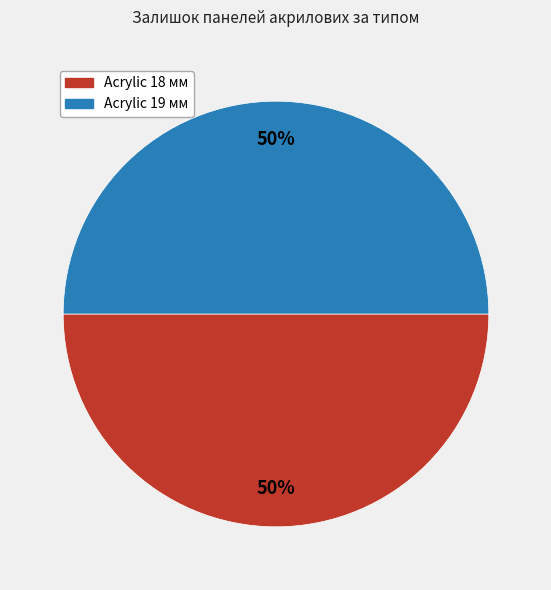

To the nearest percent, what is the average slice percentage?

50%